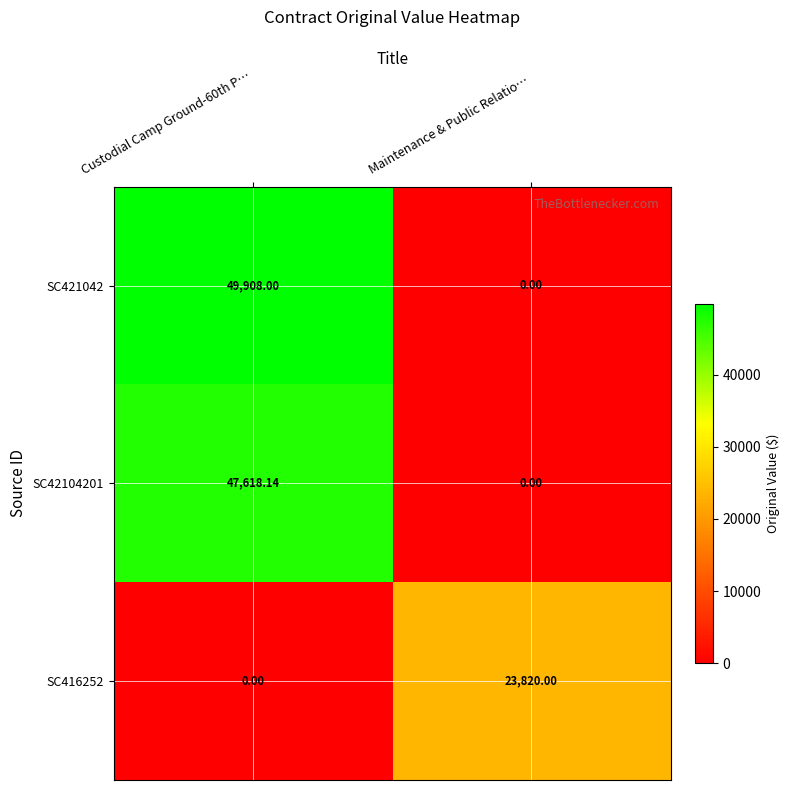

Which category has the lowest value in the SC42104201 series?

Maintenance & Public Relatio…